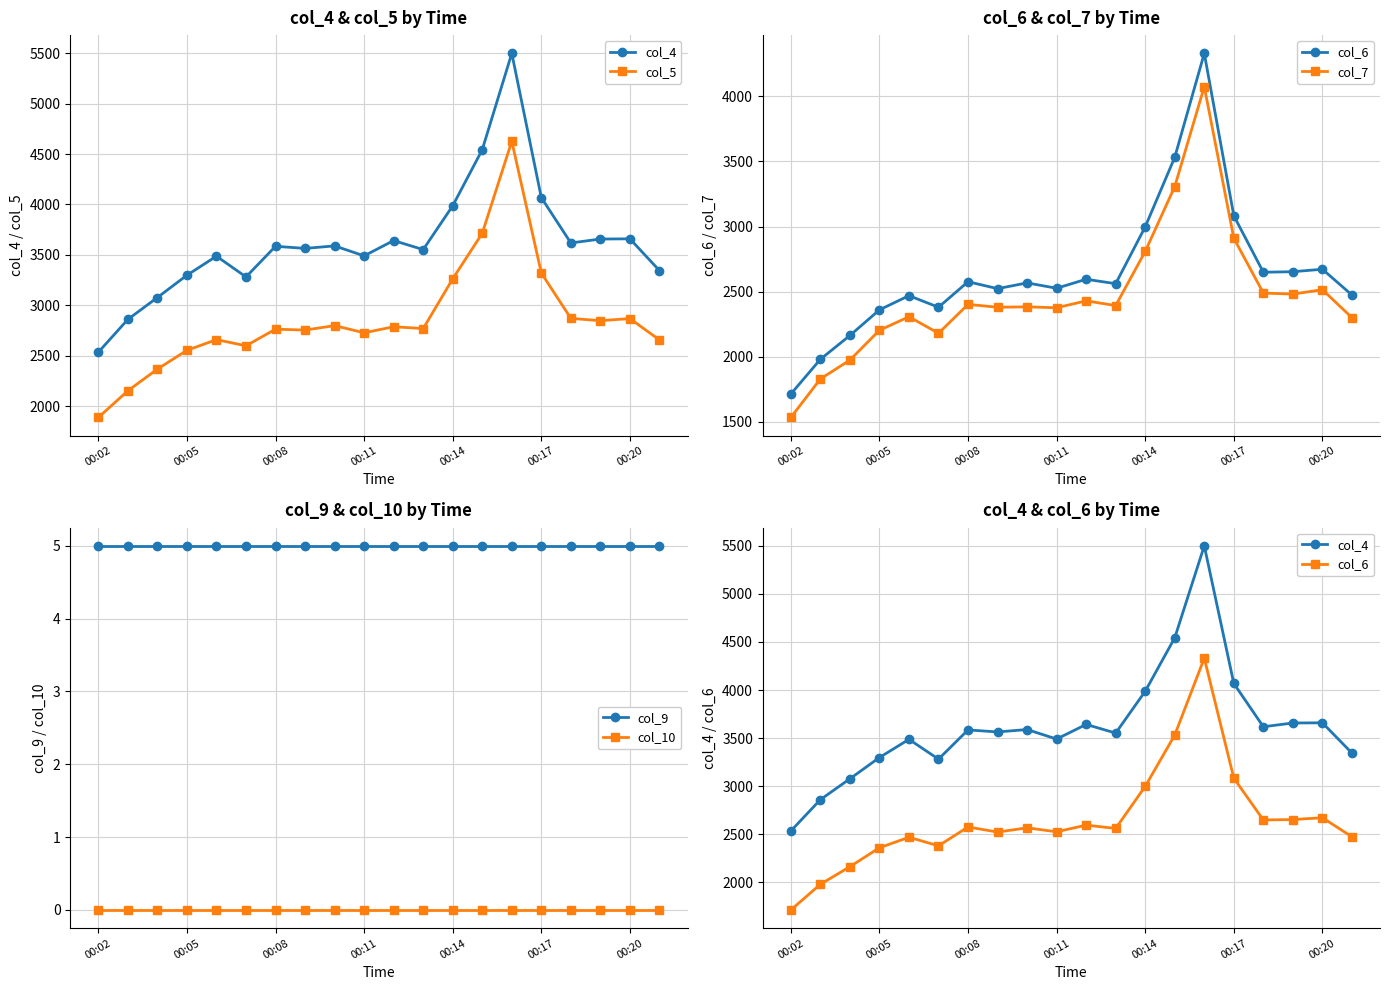

Reading left to right, what are all the values shown in this chart?

col_4: 2534	2860	3077	3298	3487	3281	3585	3564	3589	3490	3642	3552	3987	4543	5499	4068	3618	3657	3659	3344
col_5: 1887	2152	2367	2553	2659	2598	2763	2754	2798	2727	2787	2769	3262	3714	4627	3320	2870	2847	2868	2656
col_6: 1713	1980	2163	2360	2469	2380	2576	2523	2567	2526	2595	2561	2998	3532	4331	3083	2649	2653	2672	2474
col_7: 1533	1829	1974	2203	2307	2180	2402	2380	2383	2376	2429	2393	2809	3307	4075	2910	2489	2481	2515	2300
col_9: 5	5	5	5	5	5	5	5	5	5	5	5	5	5	5	5	5	5	5	5
col_10: 0	0	0	0	0	0	0	0	0	0	0	0	0	0	0	0	0	0	0	0